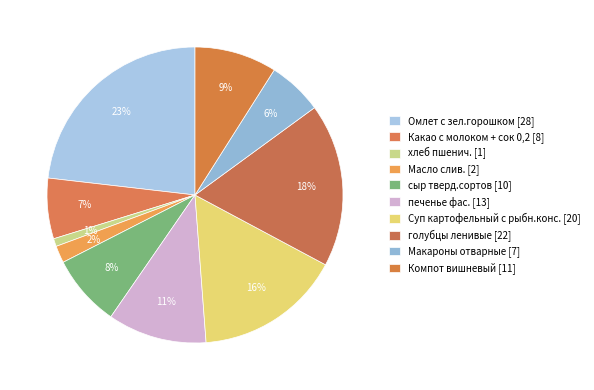

Rank the categories by value from highest to lowest.

Омлет с зел.горошком, голубцы ленивые, Суп картофельный с рыбн.конс., печенье фас., Компот вишневый, сыр тверд.сортов, Какао с молоком + сок 0,2, Макароны отварные, Масло слив., хлеб пшенич.